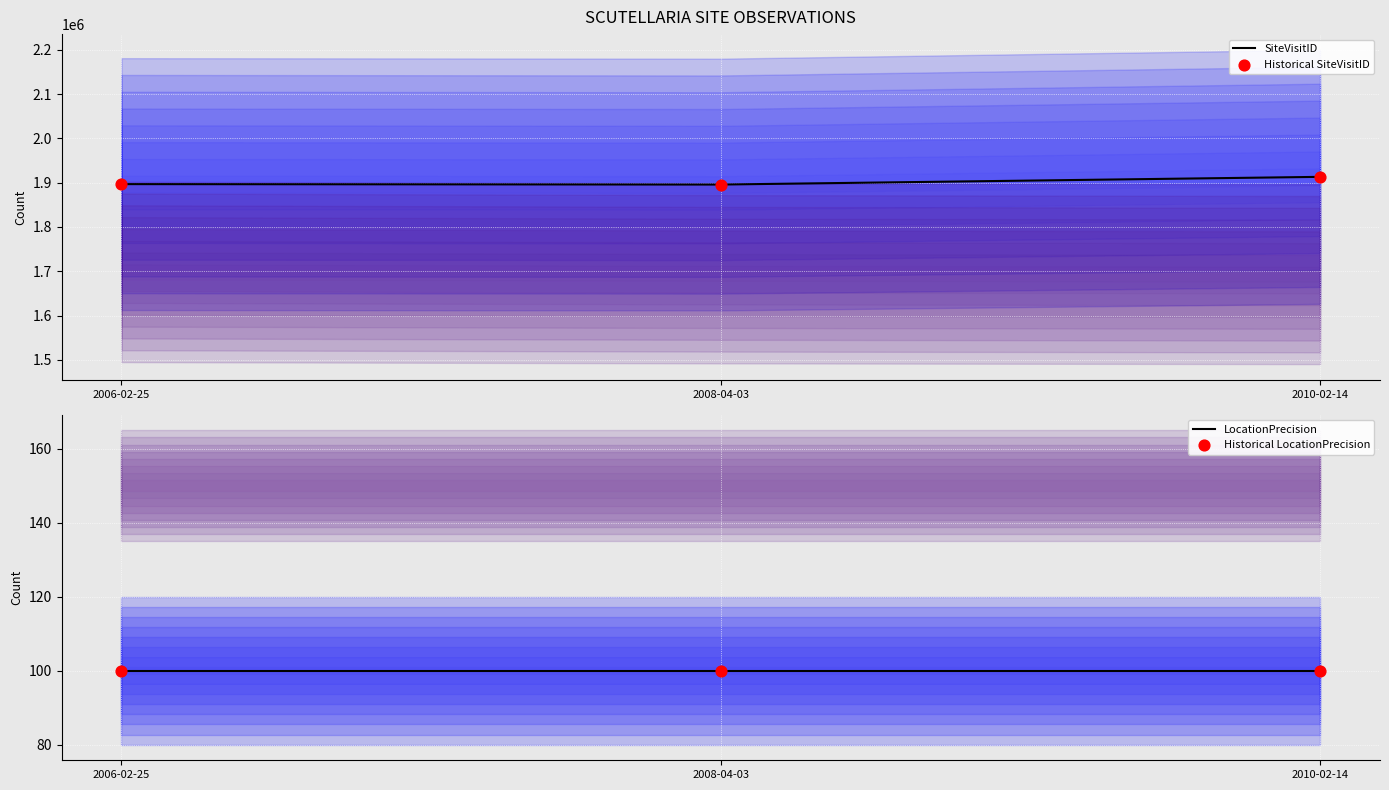

What is the total value across all series at 2010-02-14?

3826680